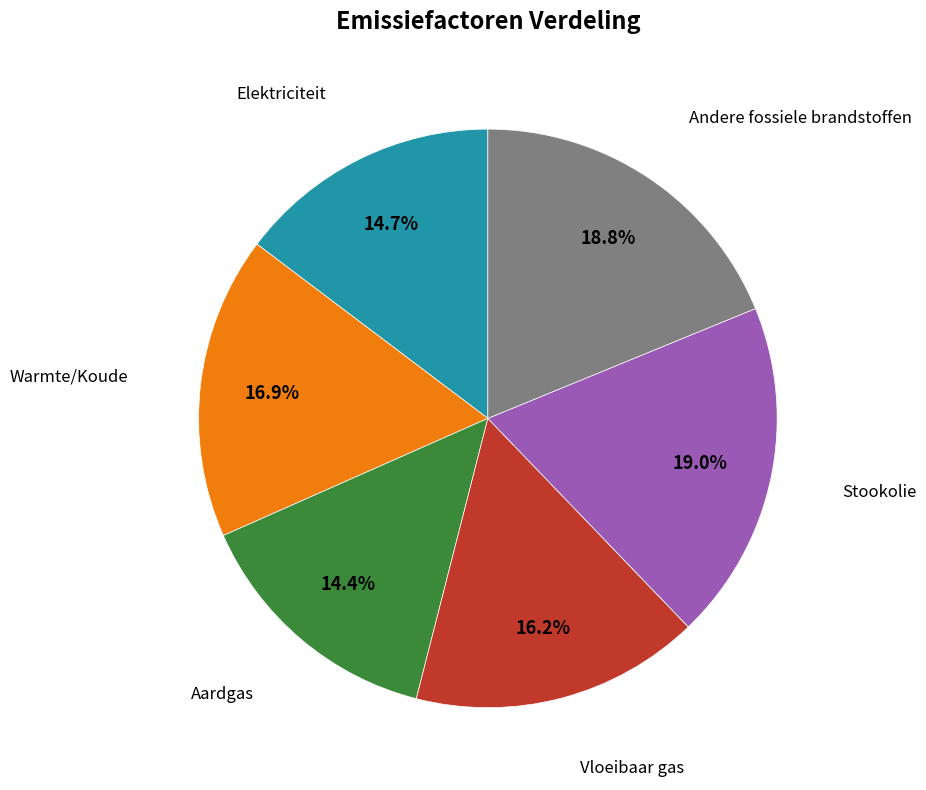

Between Stookolie and Vloeibaar gas, which is larger?

Stookolie